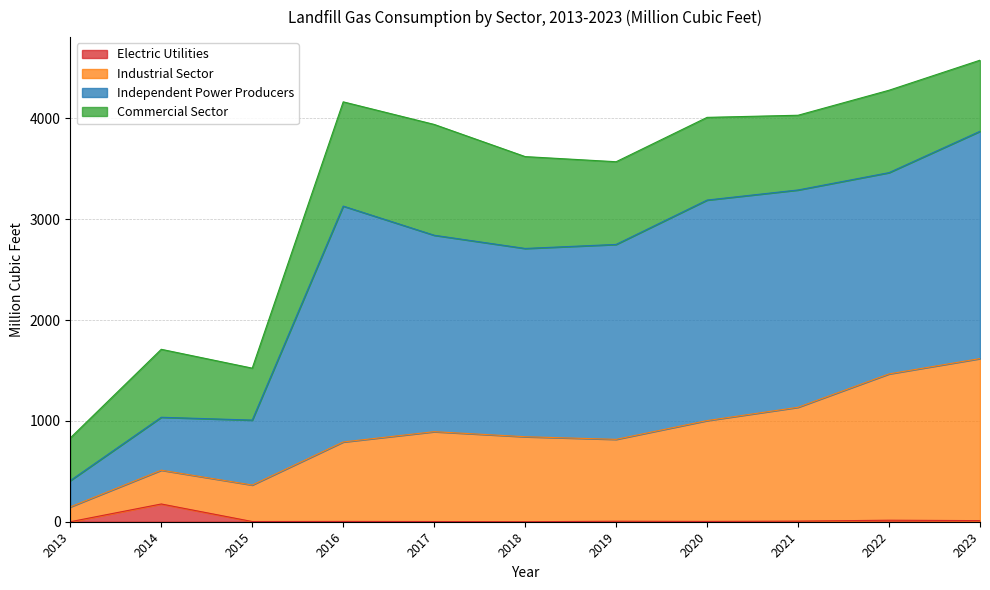

What is the sum of all Industrial Sector values?

9588